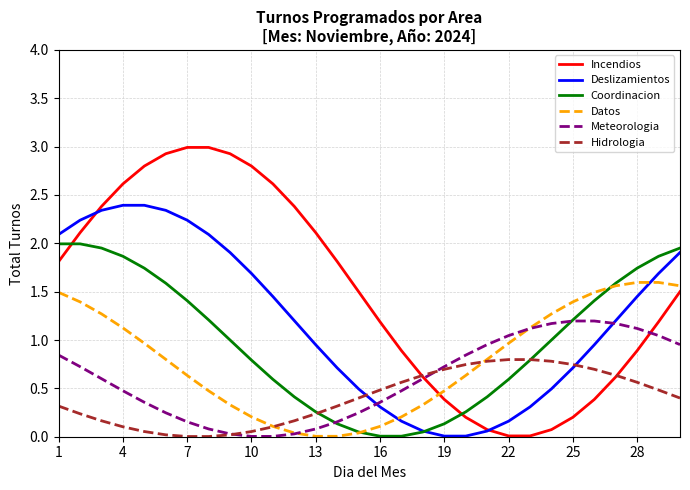

List the series in order of their overall mean, lowest first.

Hidrologia, Meteorologia, Datos, Coordinacion, Deslizamientos, Incendios